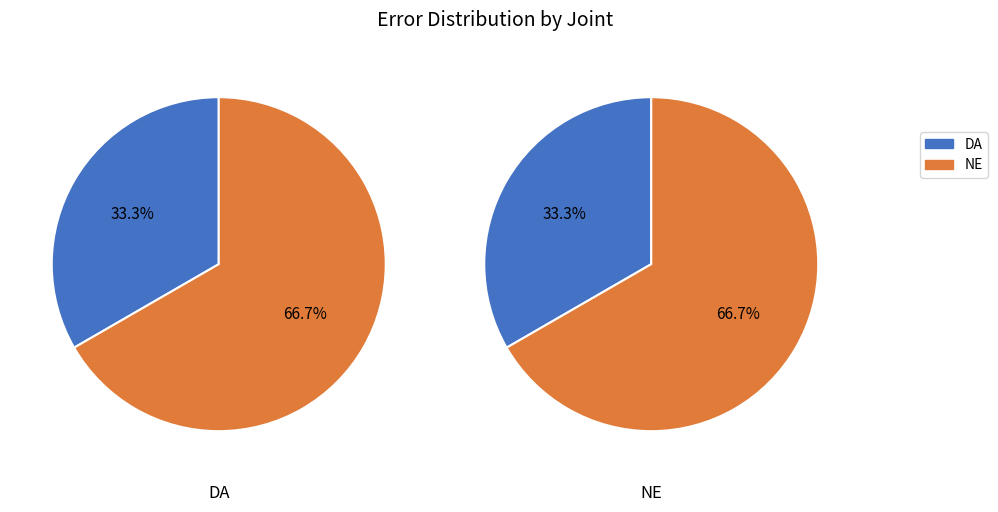

Rank the categories by value from lowest to highest.

DA, NE